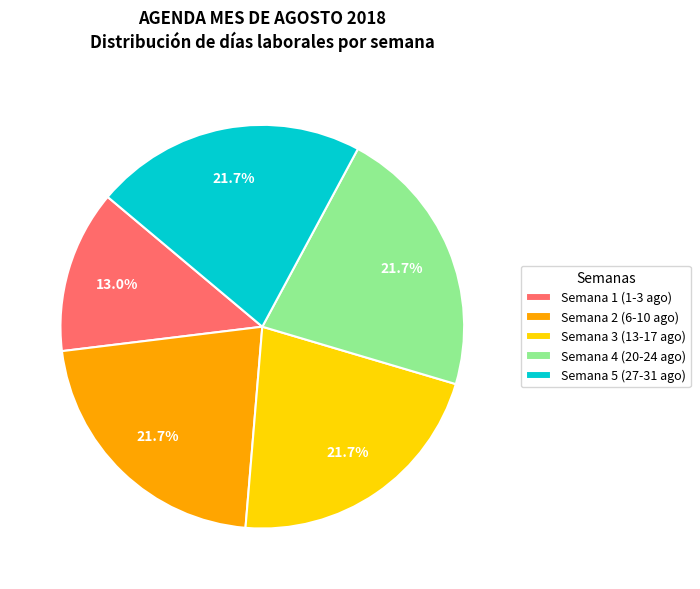

What is the total percentage of Semana 4 (20-24 ago) and Semana 1 (1-3 ago)?

34.8%